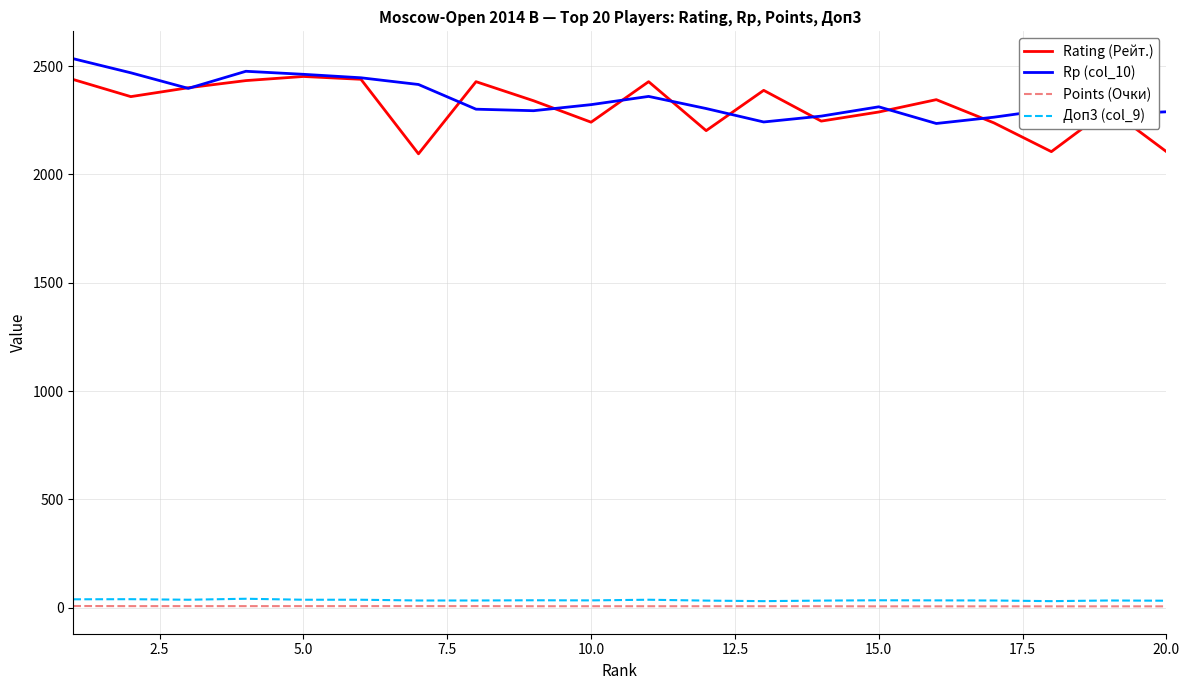

True or false: Points (Очки) and Доп3 (col_9) intersect in this chart.

False